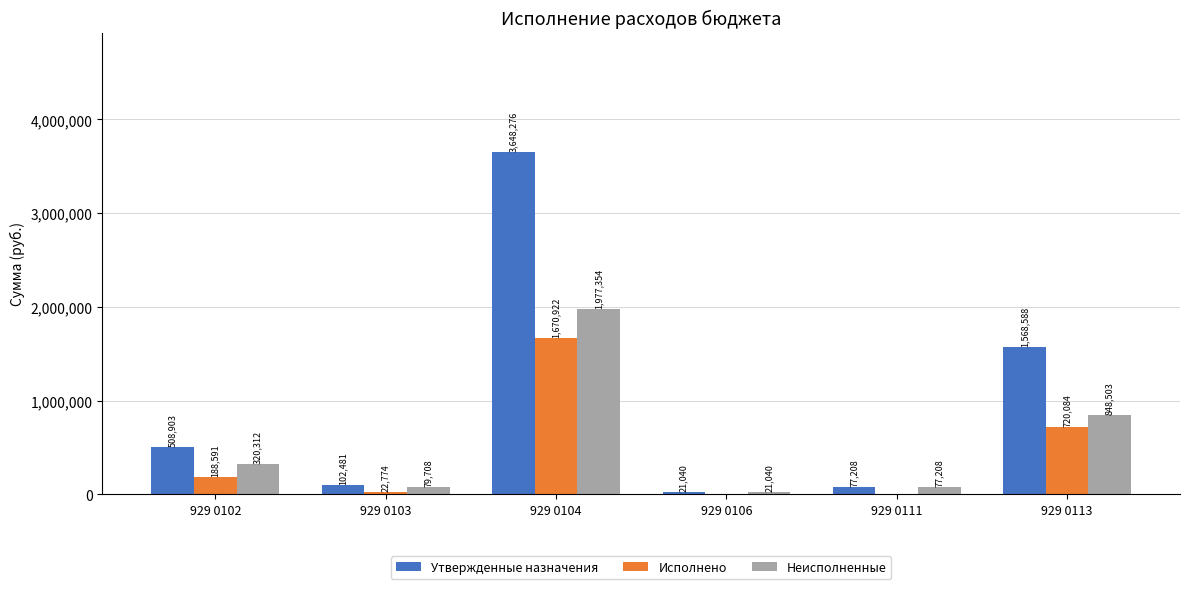

What is the maximum value shown in the chart?

3648276.0